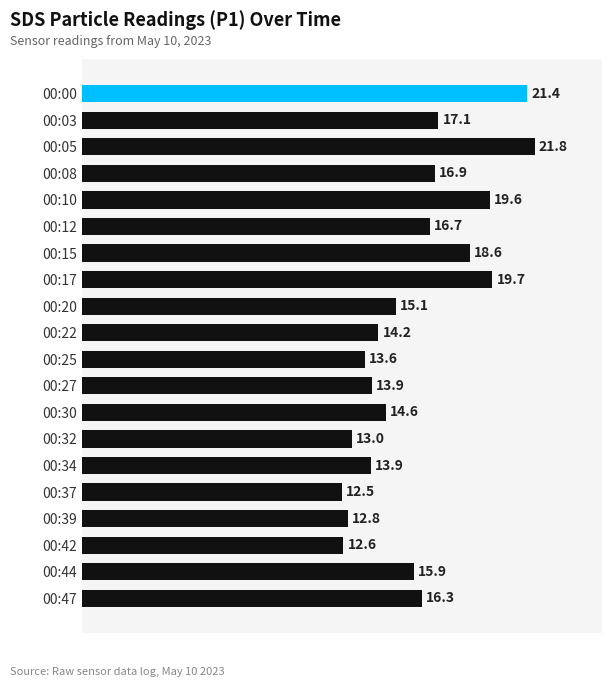

What is the value of the 14th bar from the top?

13.0